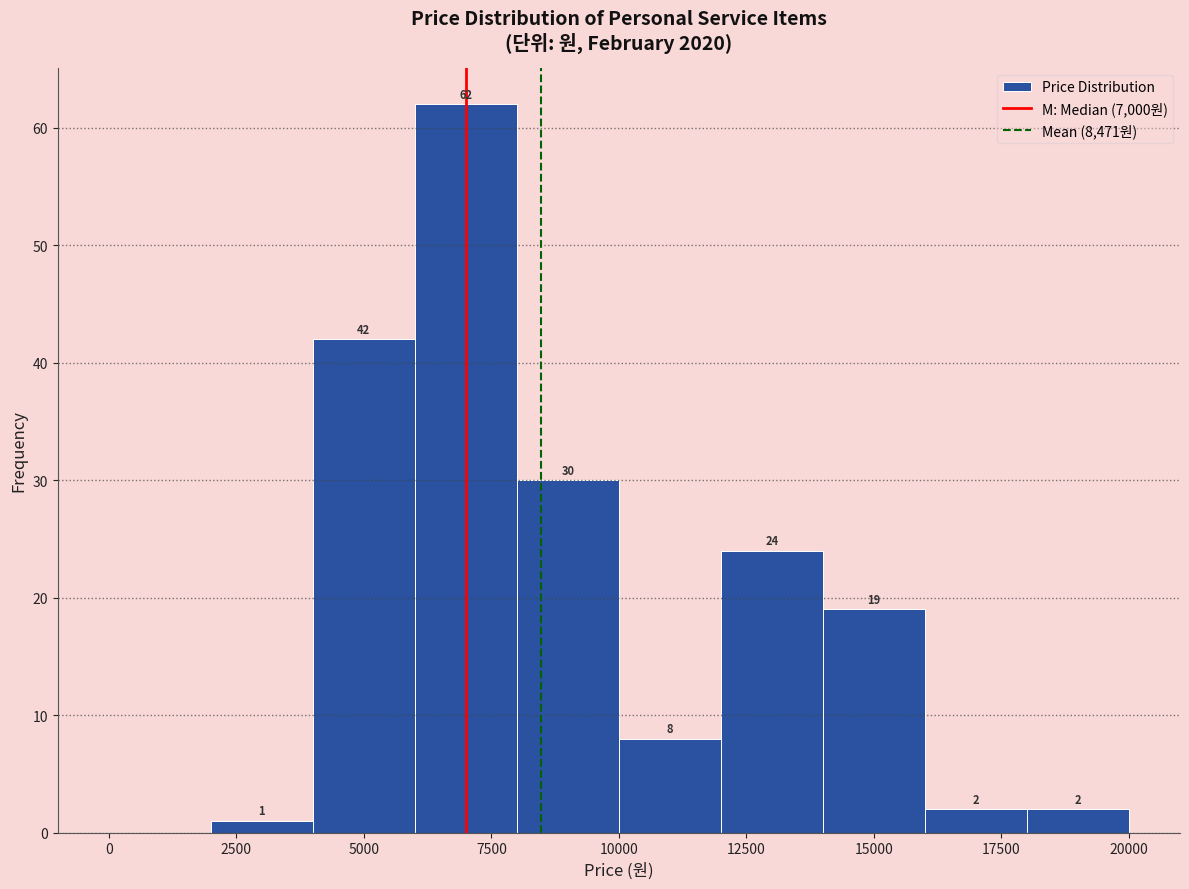

Which range on the x-axis has the tallest bar?

6000 to 8000